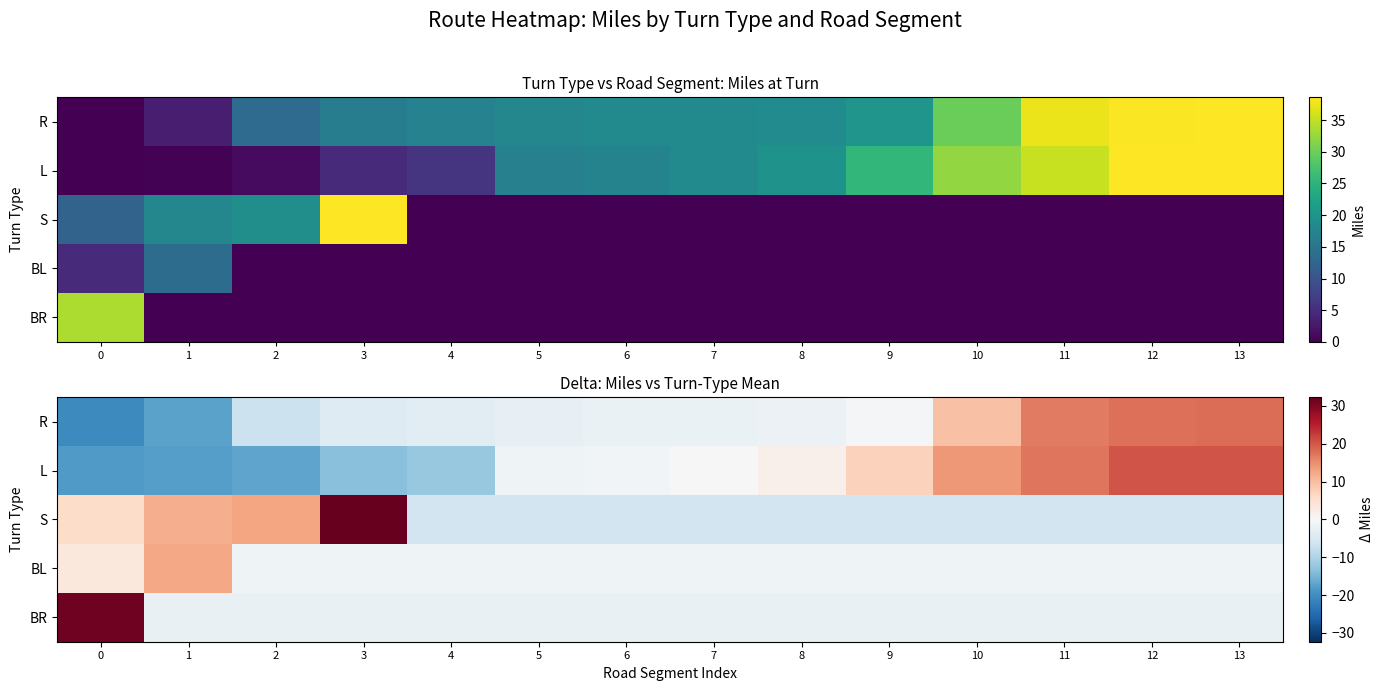

The value of S at 13 is -6.3. True or false?

True